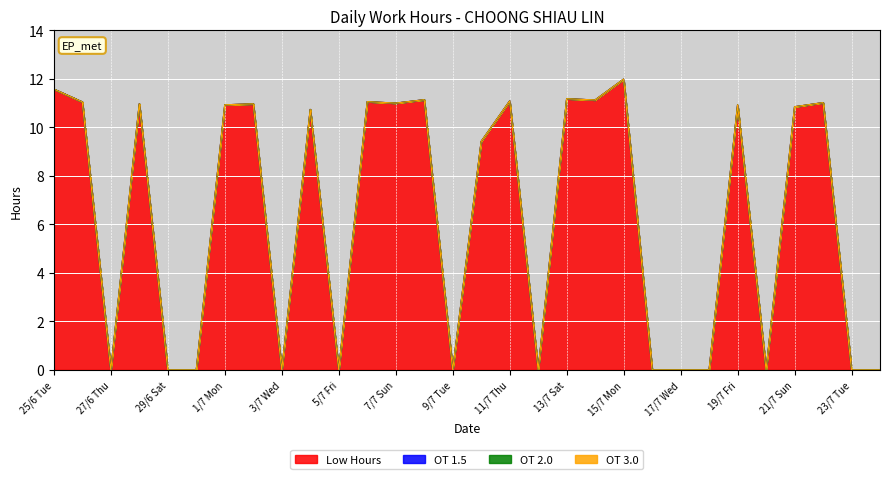

Reading left to right, list all the values displayed in this chart.

Low Hours: 11.6	11.1	0.0	11.0	0.0	0.0	10.9	11.0	0.0	10.7	0.0	11.1	11.0	11.1	0.0	9.4	11.1	0.0	11.2	11.1	12.0	0.0	0.0	0.0	10.9	0.0	10.8	11.0	0.0	0.0
OT 1.5: 0.0	0.0	0.0	0.0	0.0	0.0	0.0	0.0	0.0	0.0	0.0	0.0	0.0	0.0	0.0	0.0	0.0	0.0	0.0	0.0	0.0	0.0	0.0	0.0	0.0	0.0	0.0	0.0	0.0	0.0
OT 2.0: 0.0	0.0	0.0	0.0	0.0	0.0	0.0	0.0	0.0	0.0	0.0	0.0	0.0	0.0	0.0	0.0	0.0	0.0	0.0	0.0	0.0	0.0	0.0	0.0	0.0	0.0	0.0	0.0	0.0	0.0
OT 3.0: 0.0	0.0	0.0	0.0	0.0	0.0	0.0	0.0	0.0	0.0	0.0	0.0	0.0	0.0	0.0	0.0	0.0	0.0	0.0	0.0	0.0	0.0	0.0	0.0	0.0	0.0	0.0	0.0	0.0	0.0